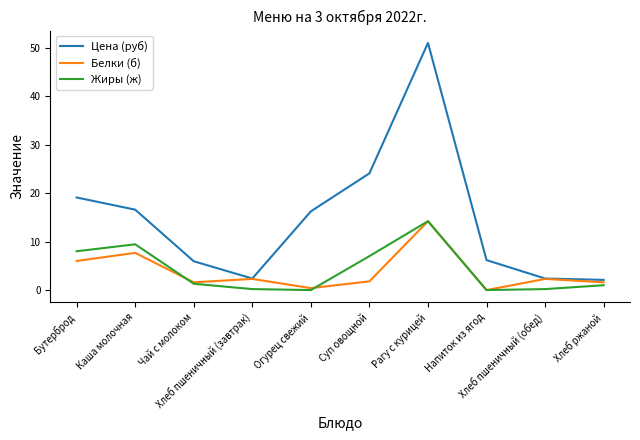

What is the maximum value shown in the chart?

51.0